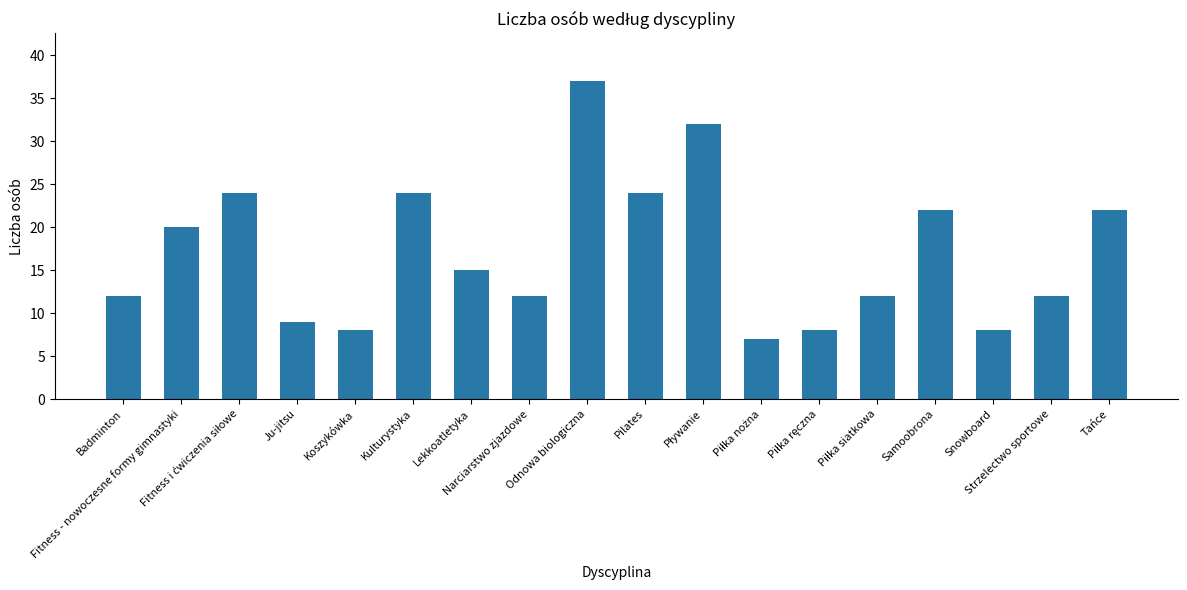

What is the smallest value displayed?

7